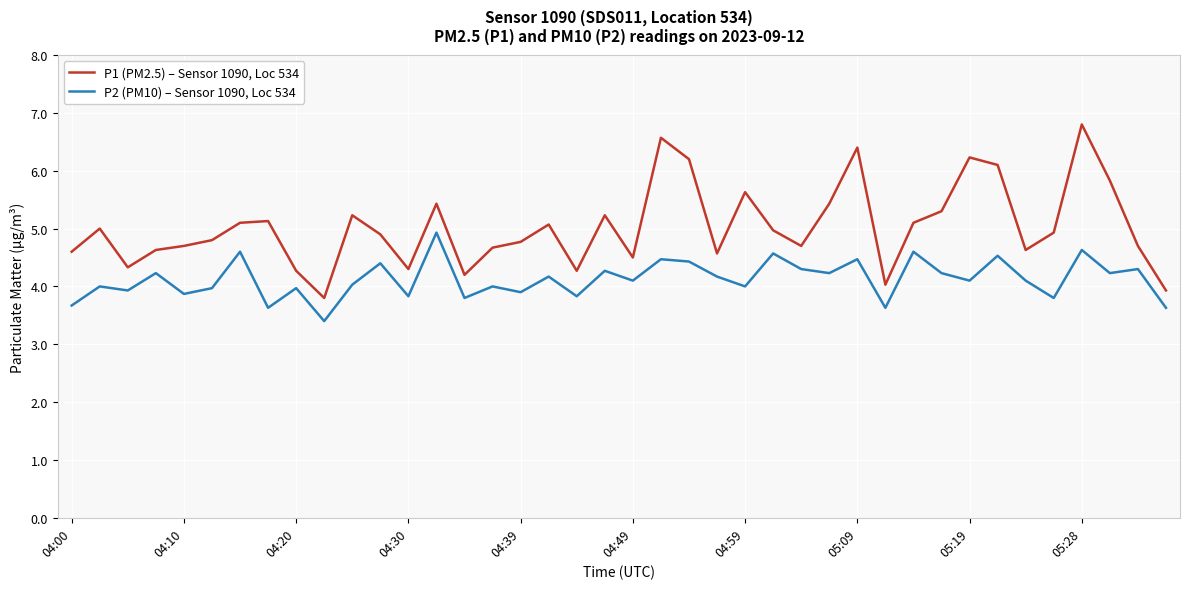

True or false: P2 (PM10) – Sensor 1090, Loc 534 and P1 (PM2.5) – Sensor 1090, Loc 534 intersect in this chart.

False